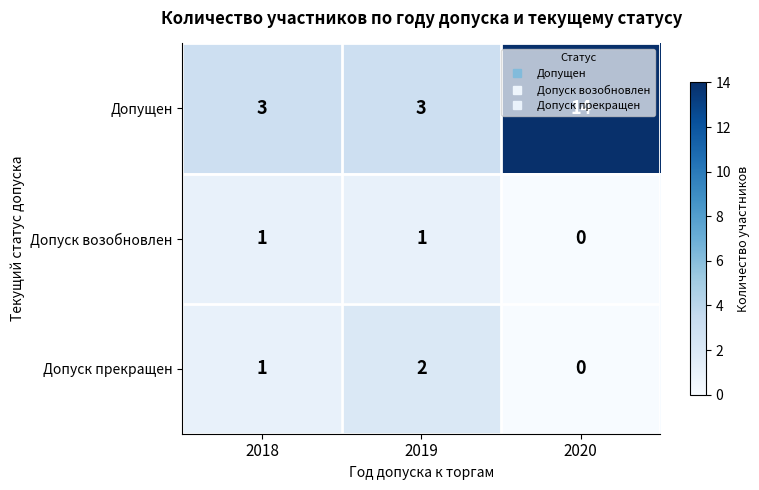

How many categories are shown in the chart?

3